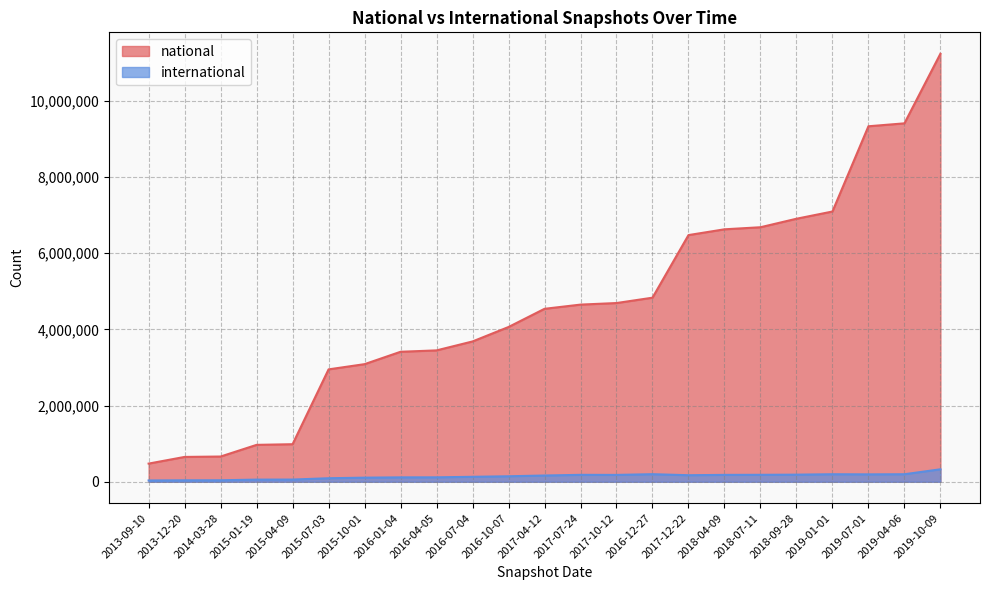

What position from the right is 2018-04-09?

7